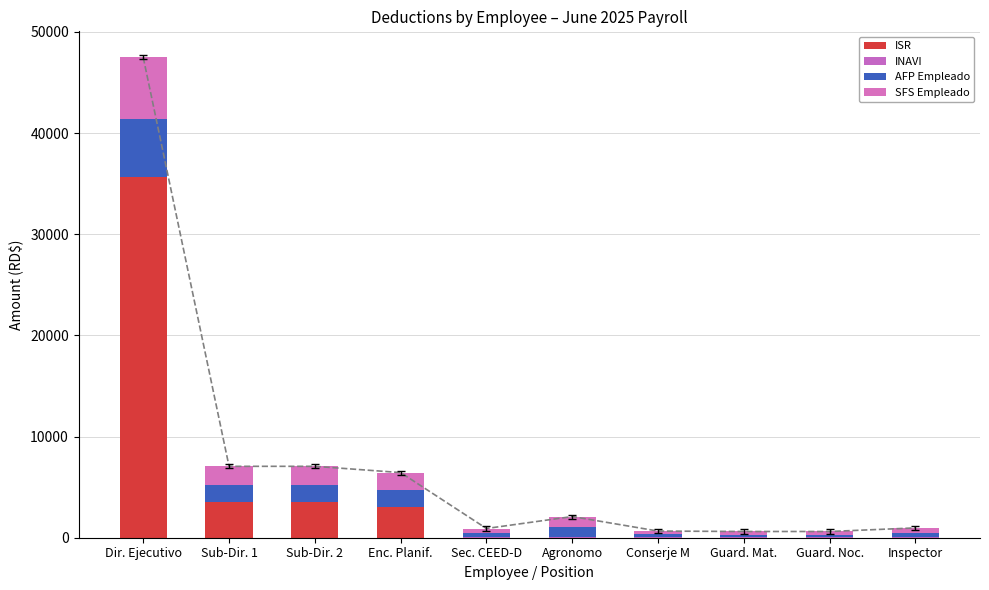

What is the label of the 7th bar from the left?

Conserje M